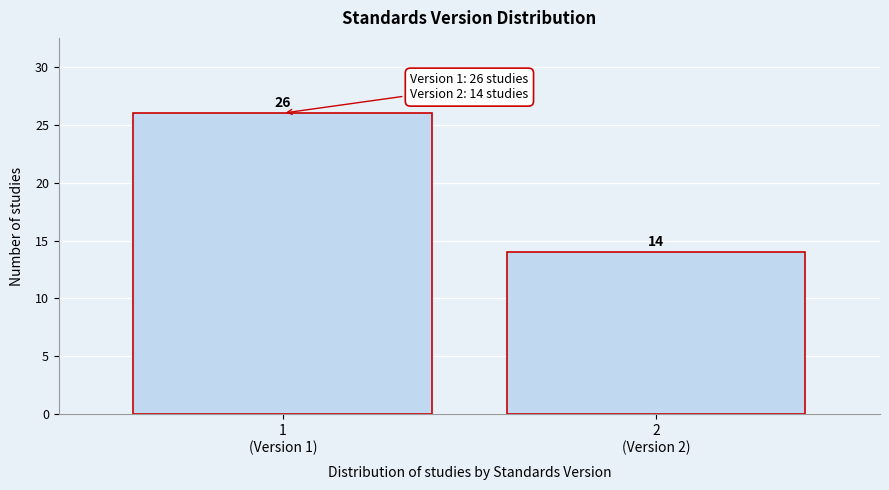

What is the value of the 1st bar from the left?

26